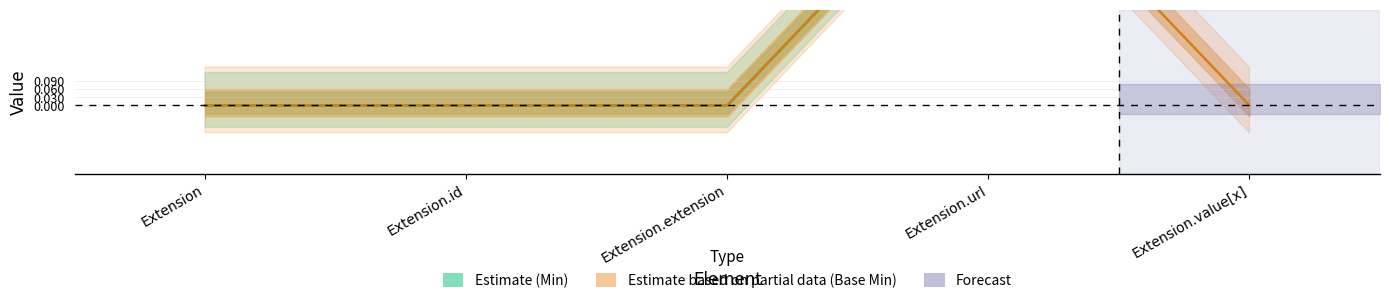

At which category is the sum across all series the highest?

Extension.url